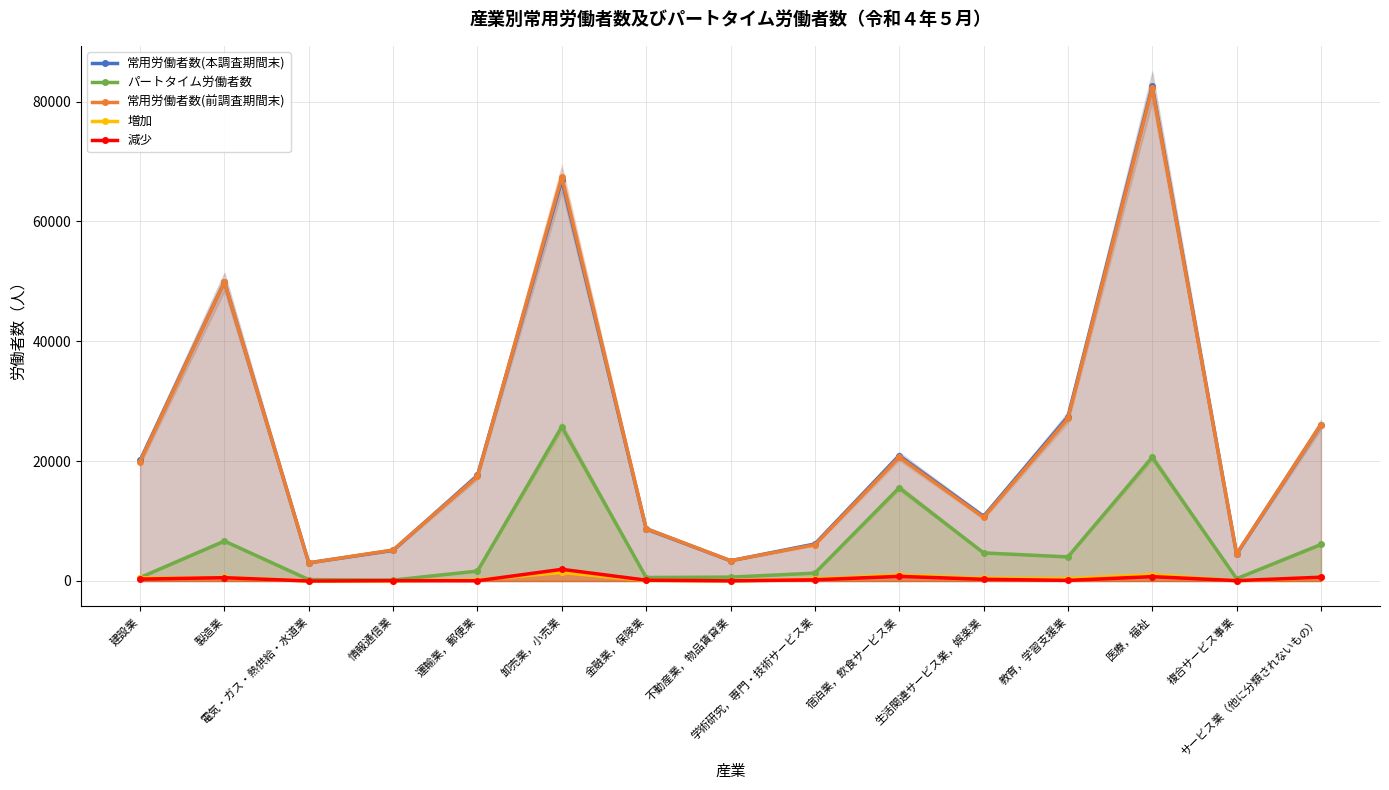

What is the highest value of the 増加 series?

1425